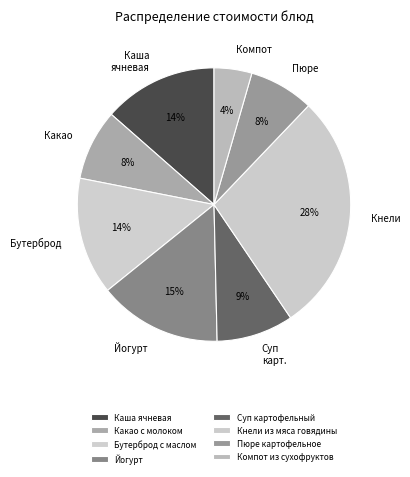

Is it true that Компот из сухофруктов is 1% of the pie?

False